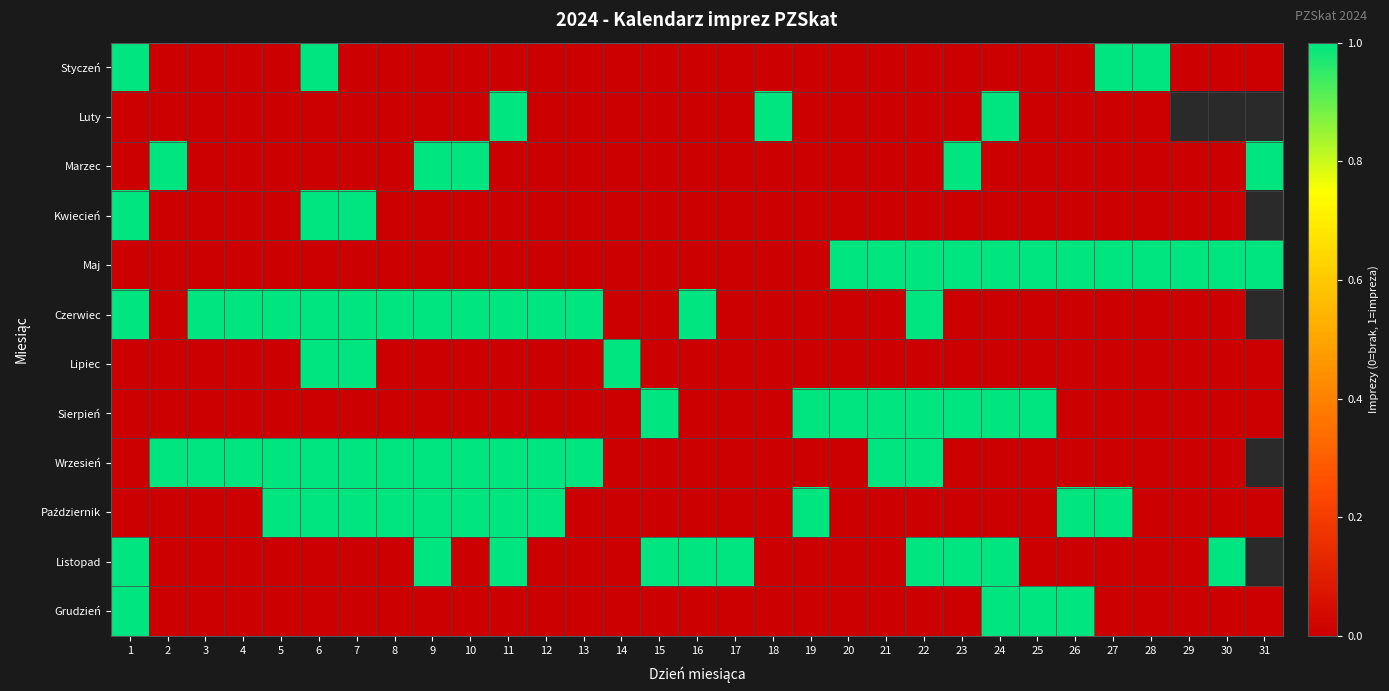

Is the value of Luty at 10 greater than the value of Marzec at 29?

No